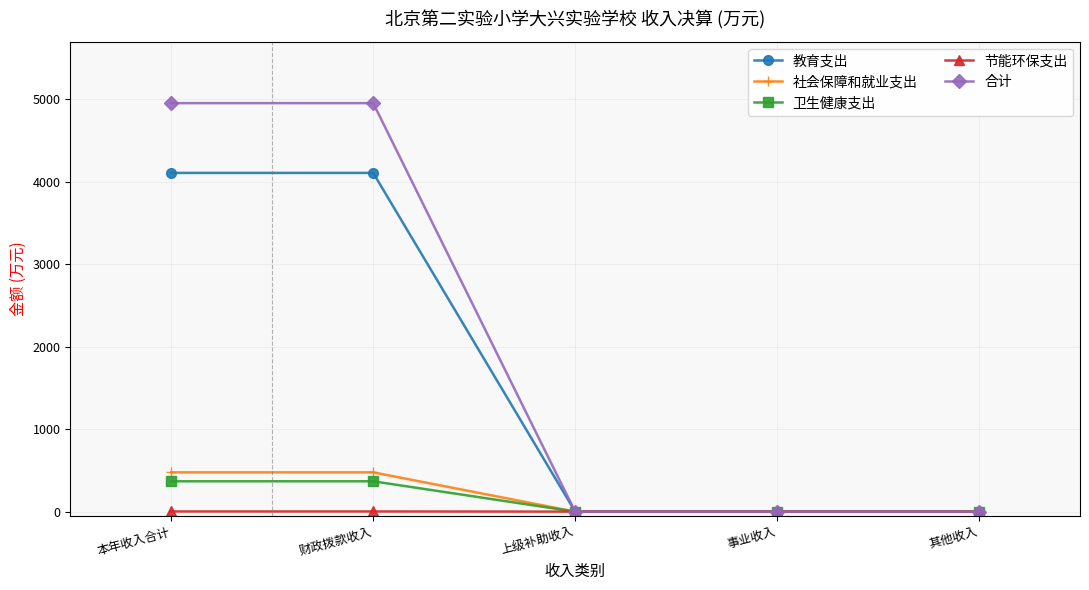

What is the label of the 1st point from the left?

本年收入合计